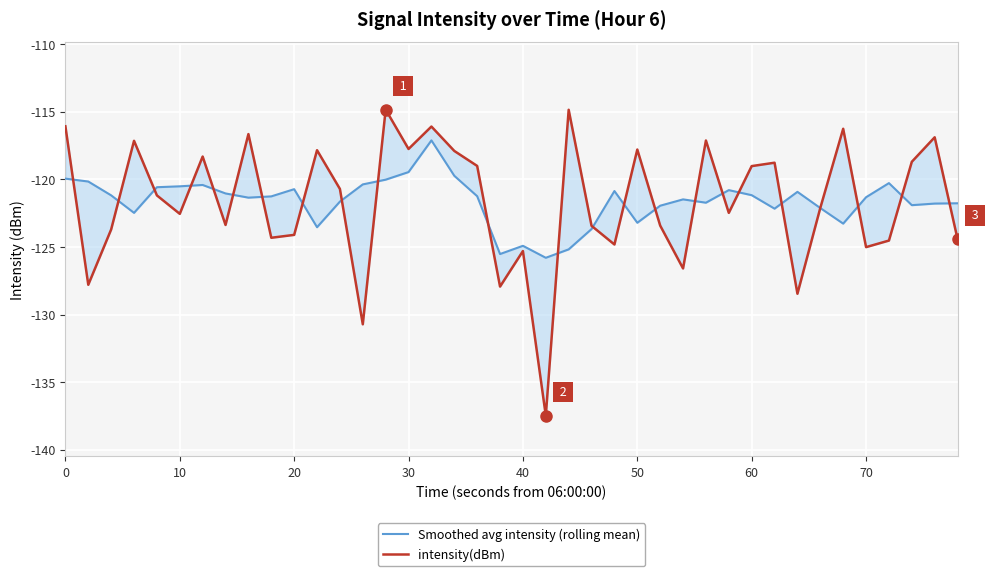

How many lines are shown in the chart?

2